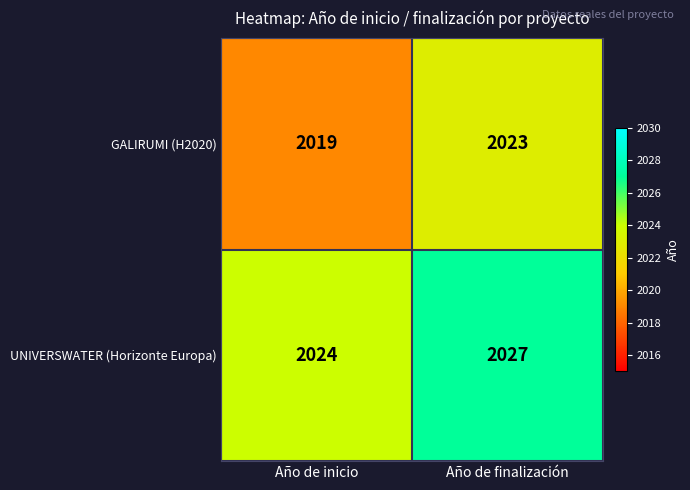

What is the average value of the GALIRUMI (H2020) series?

2021